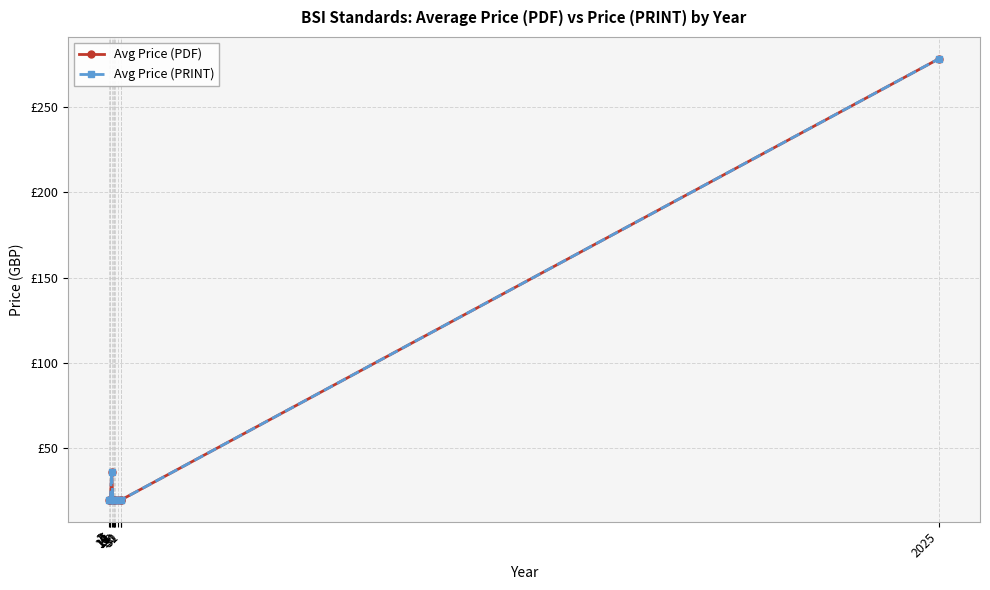

Does the chart have visible grid lines?

Yes